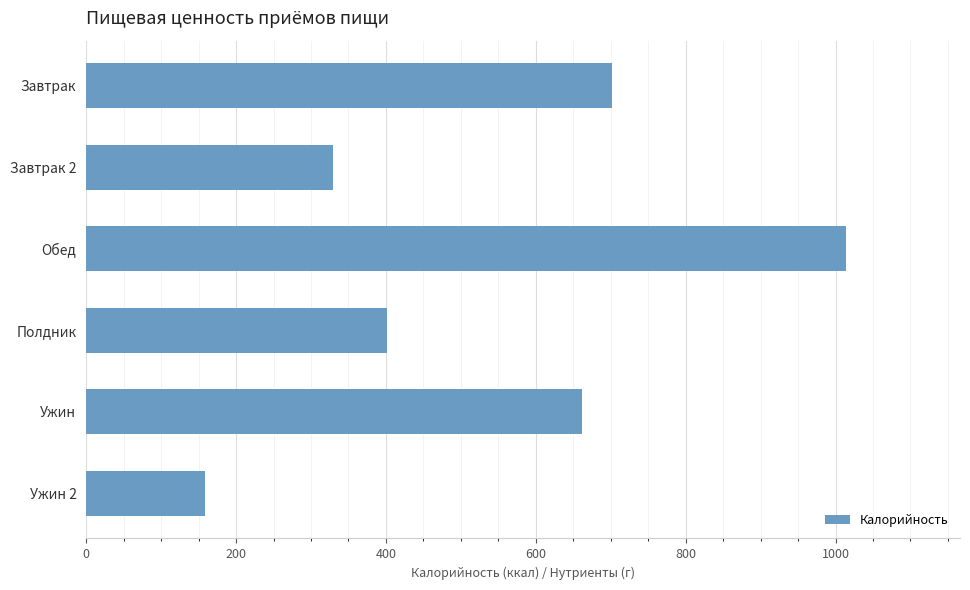

What is the value of the 6th bar from the top?

159.0